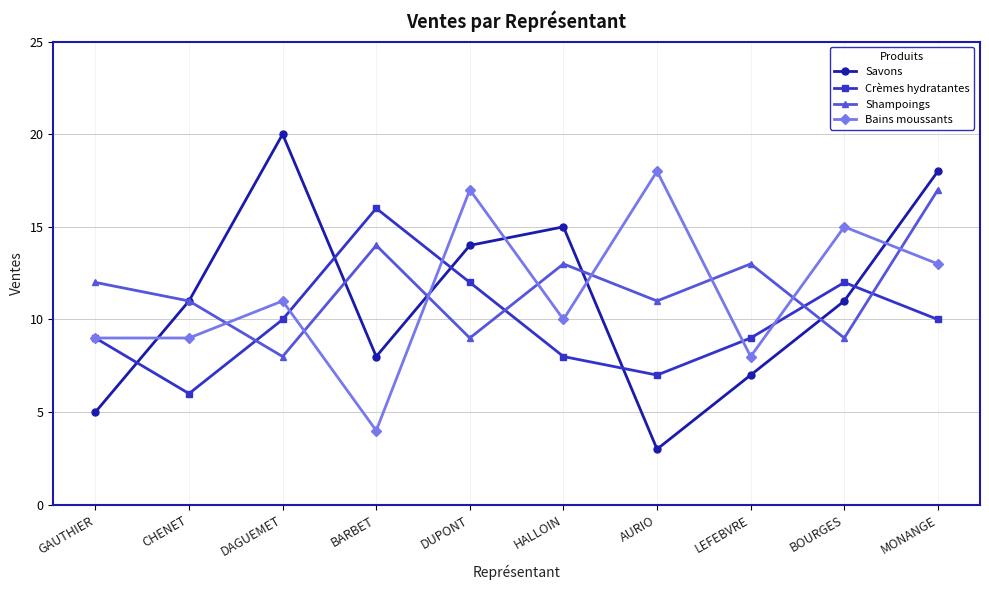

What is the approximate value of Shampoings at DAGUEMET?

8